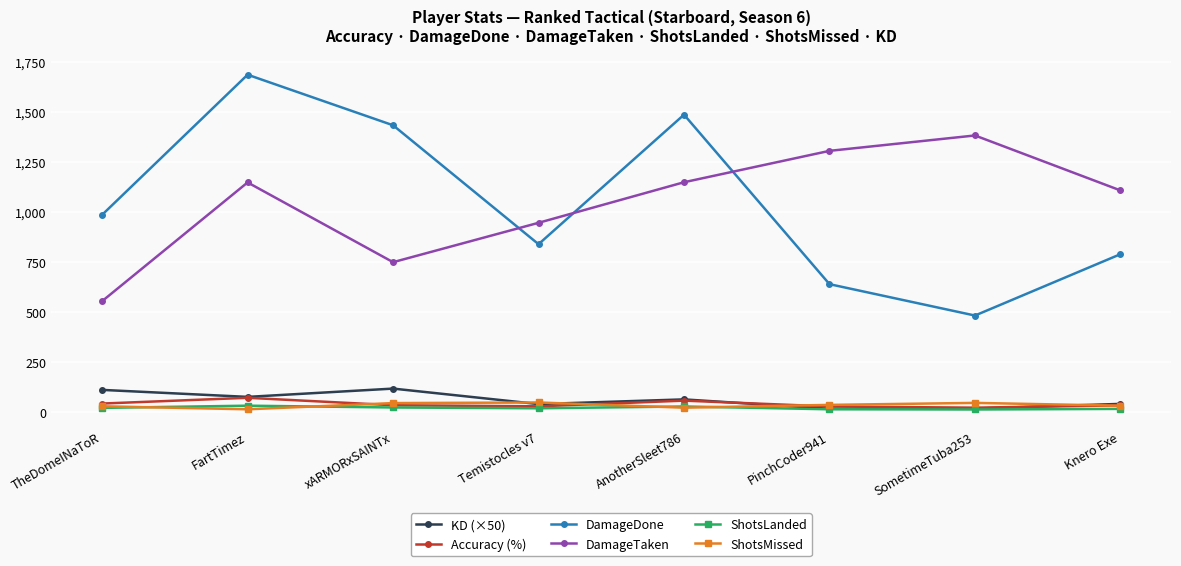

What are all the series names shown in the legend?

KD (×50), Accuracy (%), DamageDone, DamageTaken, ShotsLanded, ShotsMissed